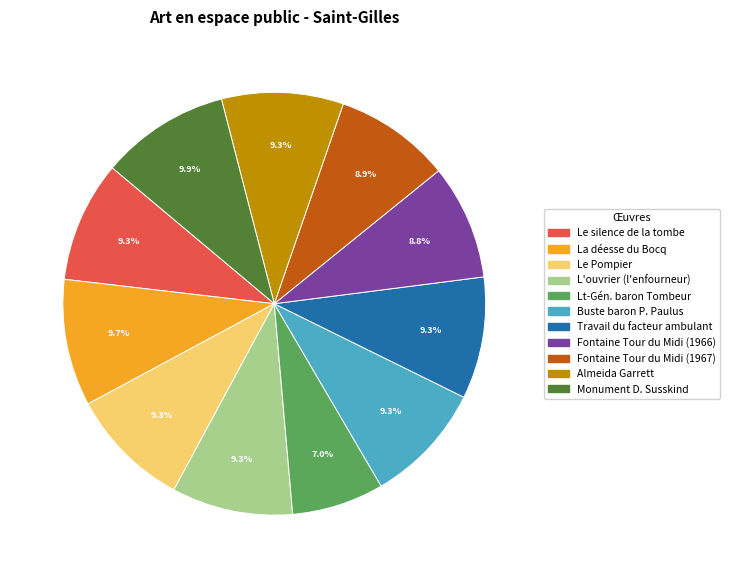

Is there any slice that represents more than half of the pie?

No